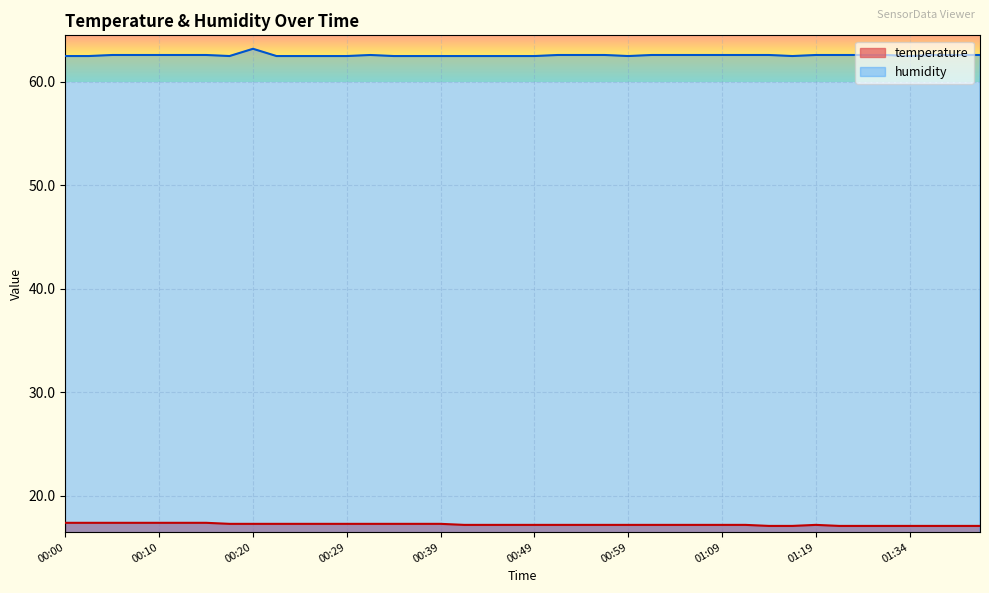

What is the sum of the humidity values at 01:09 and 01:24?

125.2